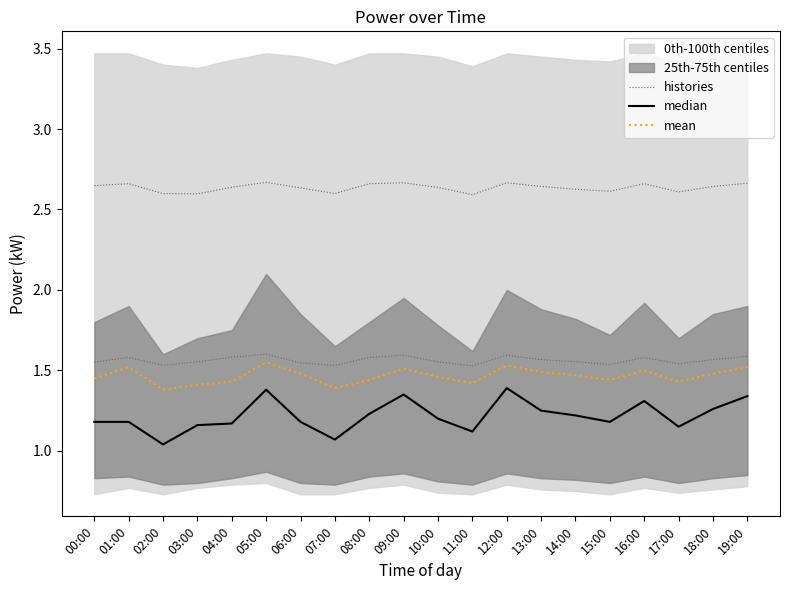

What position from the right is 14:00?

6